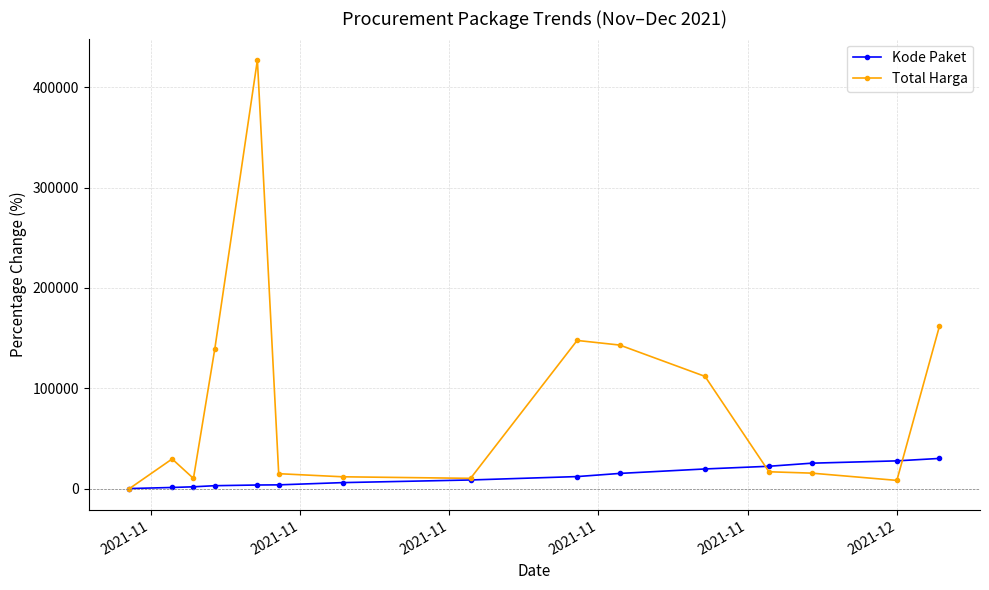

Which series has the widest spread of values?

Total Harga